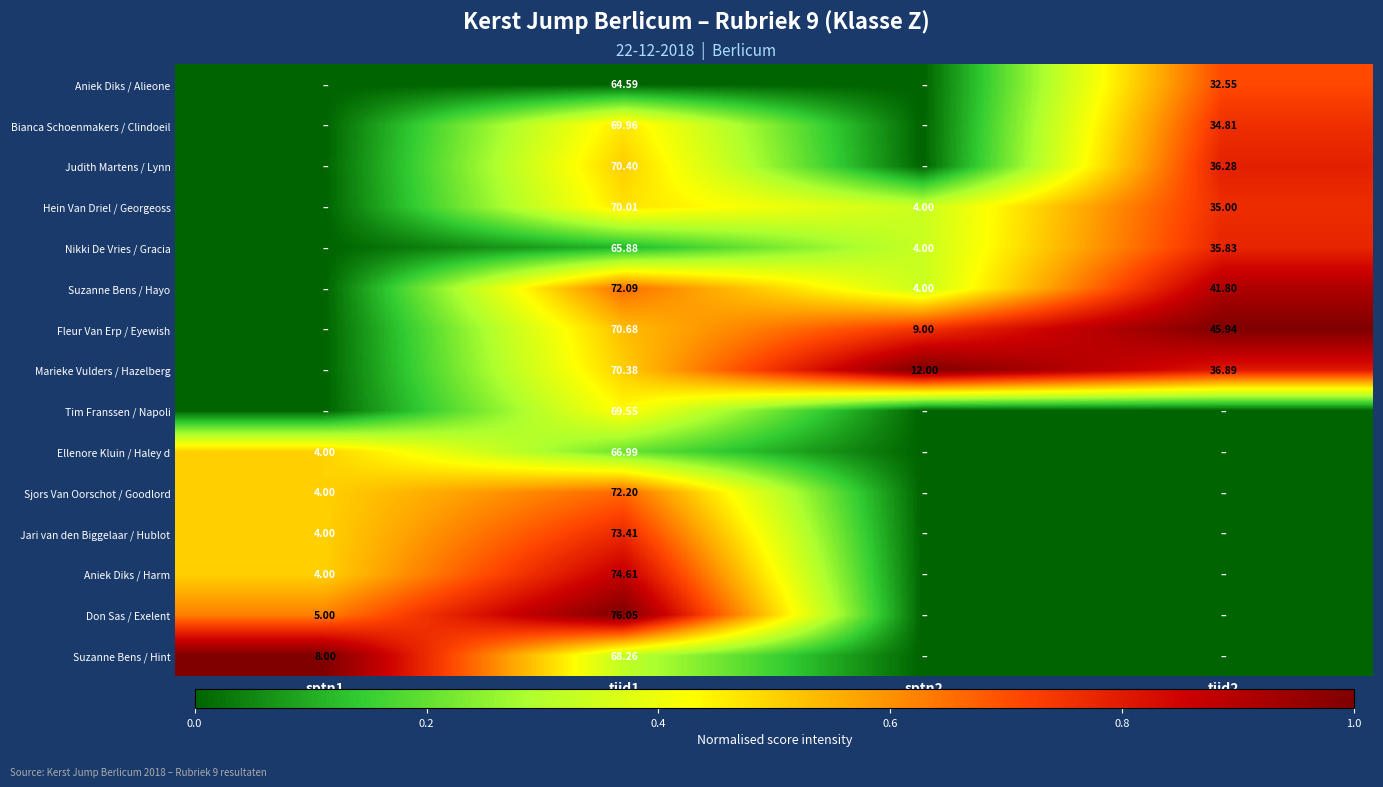

How many data points in Marieke Vulders / Hazelberg are above 0?

3